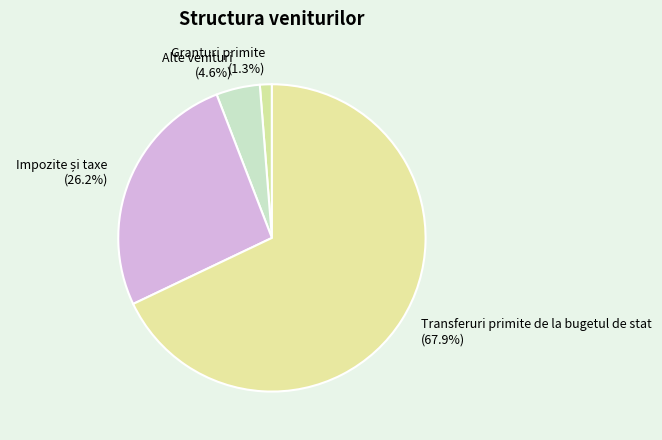

Which category accounts for the majority?

Transferuri primite de la bugetul de stat